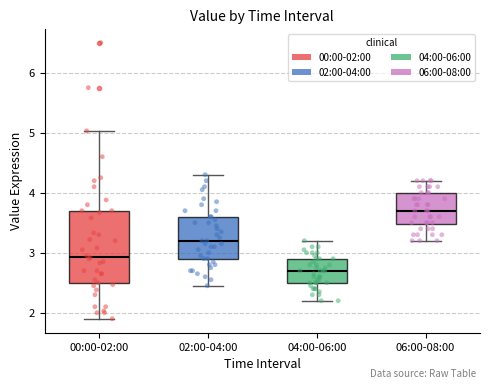

Reading left to right, read every box against the y-axis: the position of its median line, the range the box covers, and the ends of its whiskers. The values are not printed on the chart, so give them approximately, as read against the axis.

00:00-02:00: median 2.9, box 2.5 to 3.7, whiskers 1.9 to 5.0
02:00-04:00: median 3.2, box 2.9 to 3.6, whiskers 2.5 to 4.3
04:00-06:00: median 2.7, box 2.5 to 2.9, whiskers 2.2 to 3.2
06:00-08:00: median 3.7, box 3.5 to 4.0, whiskers 3.2 to 4.2